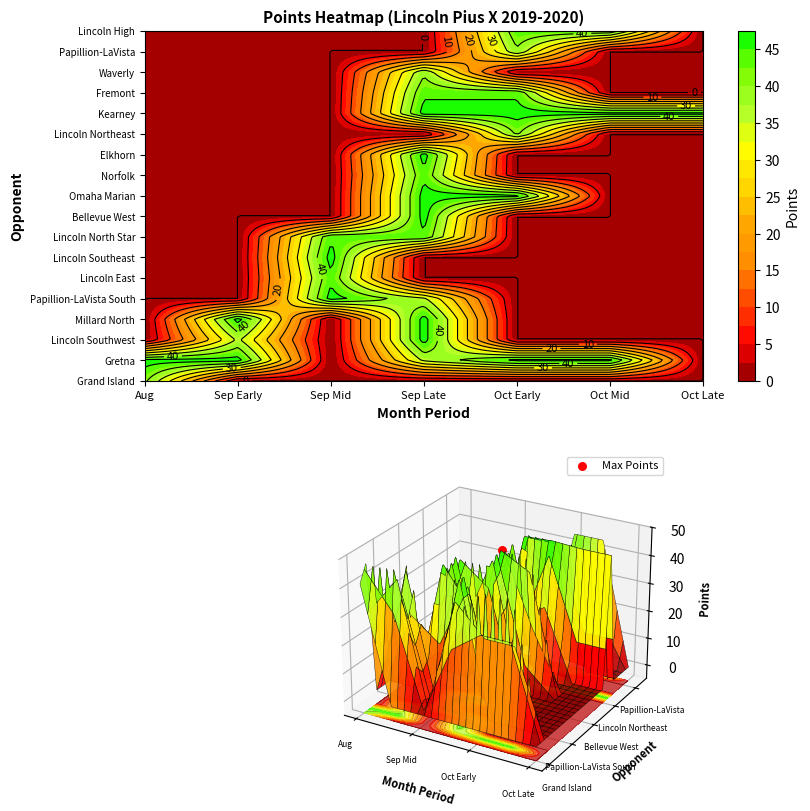

The value of Waverly at Papillion-LaVista South is 25. True or false?

False